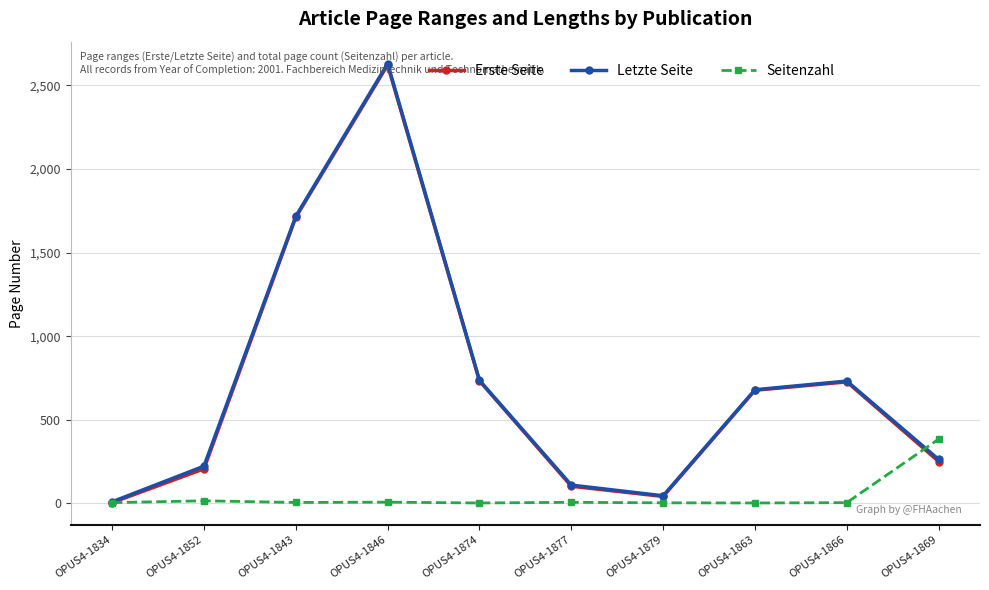

At which category is the sum across all series the highest?

OPUS4-1846